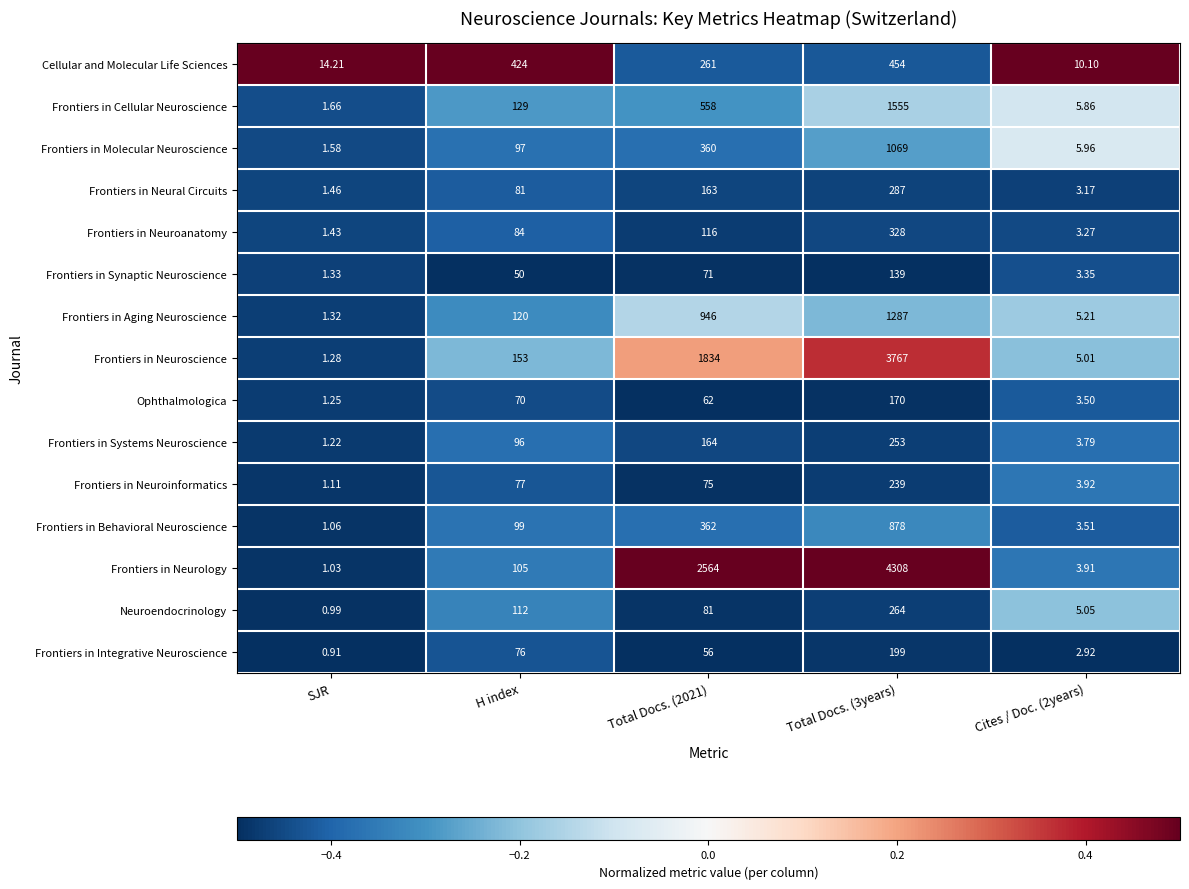

Is the value of Frontiers in Neurology at Total Docs. (2021) greater than the value of Frontiers in Aging Neuroscience at Total Docs. (3years)?

Yes